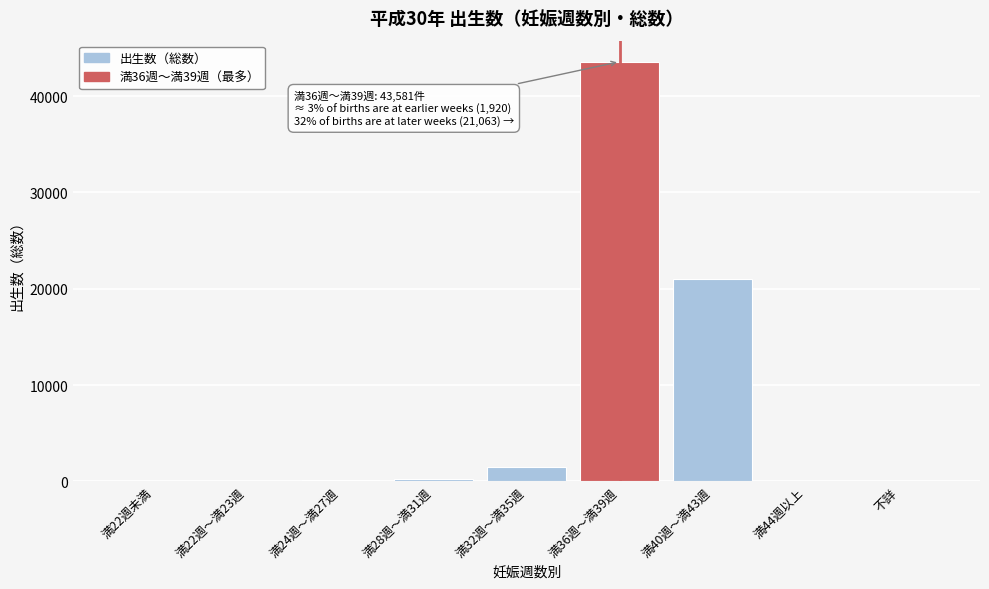

What is the sum of all values?

66564